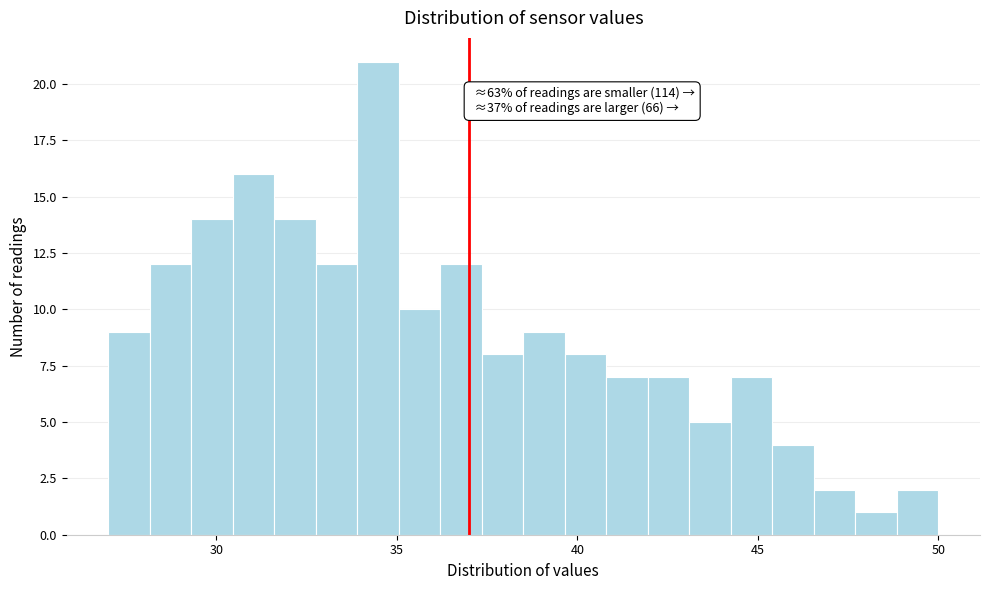

Around what value on the x-axis is the tallest bar? Give the approximate position of its centre, as read against the axis.

34.5